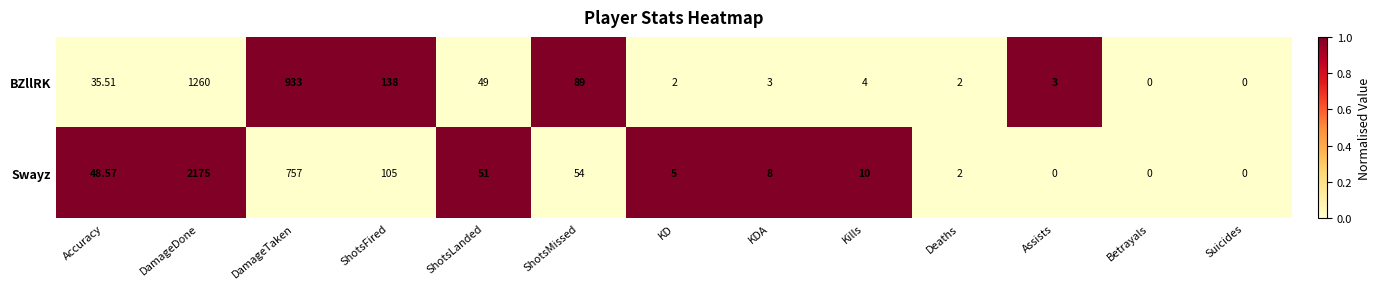

How many categories are shown in the chart?

13